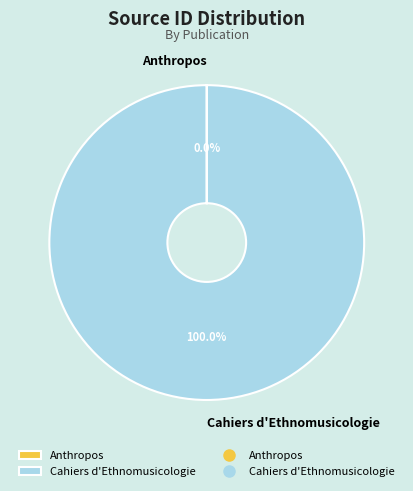

Which slice represents more than half of the pie?

Cahiers d'Ethnomusicologie